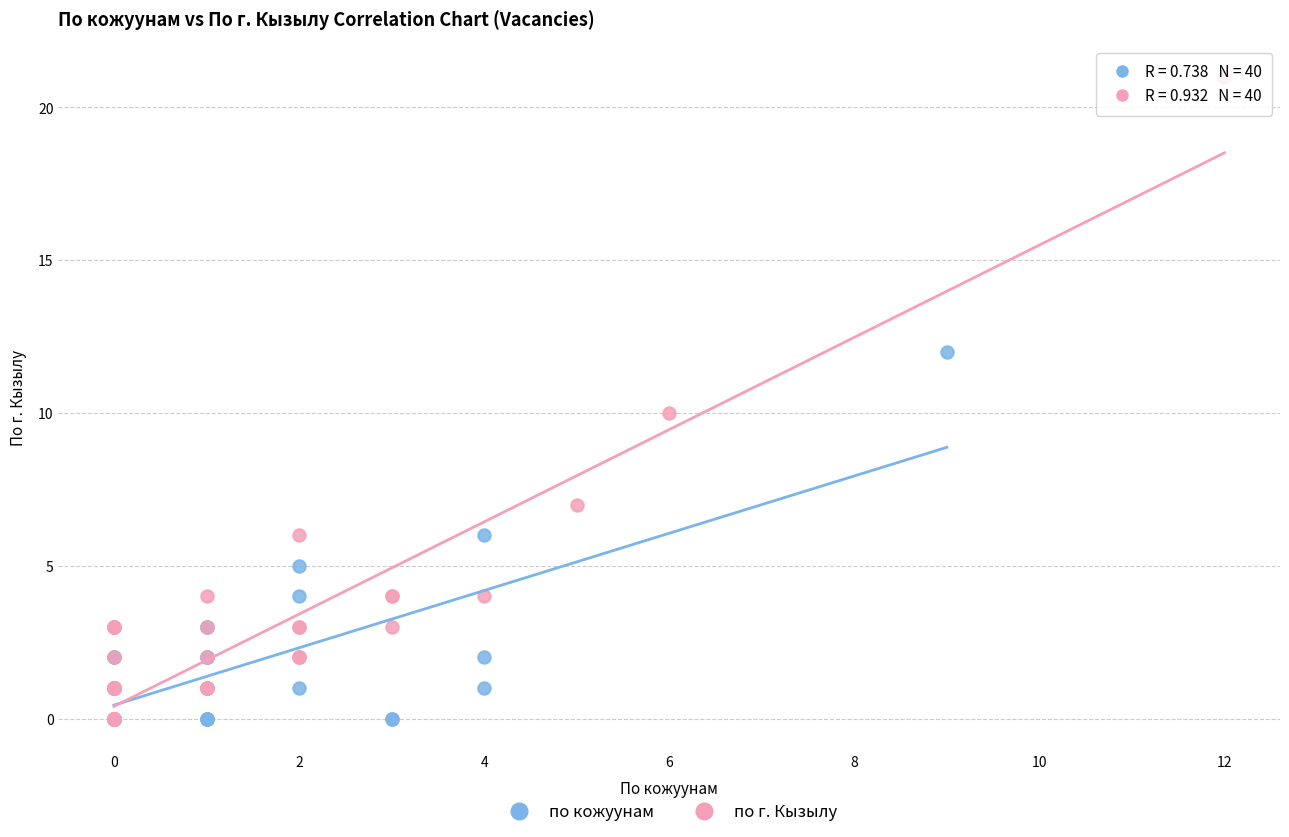

Which series reaches the maximum Y coordinate?

по г. Кызылу